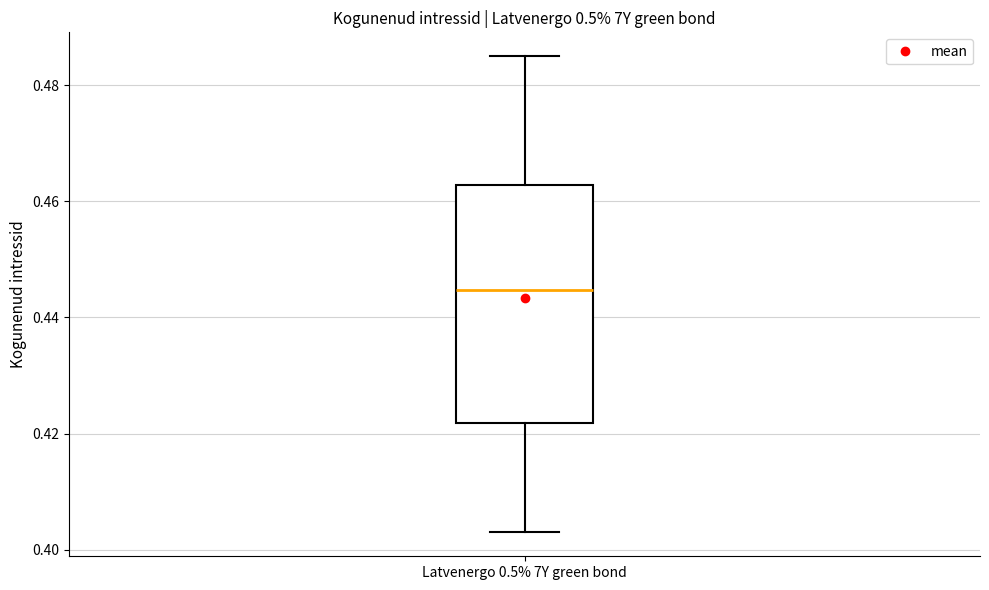

Read this box plot against the y-axis: the position of the median line, the range covered by the box, and the ends of both whiskers. The values are not printed on the chart, so give them approximately, as read against the axis.

median 0.444, box 0.422 to 0.462, whiskers 0.404 to 0.484